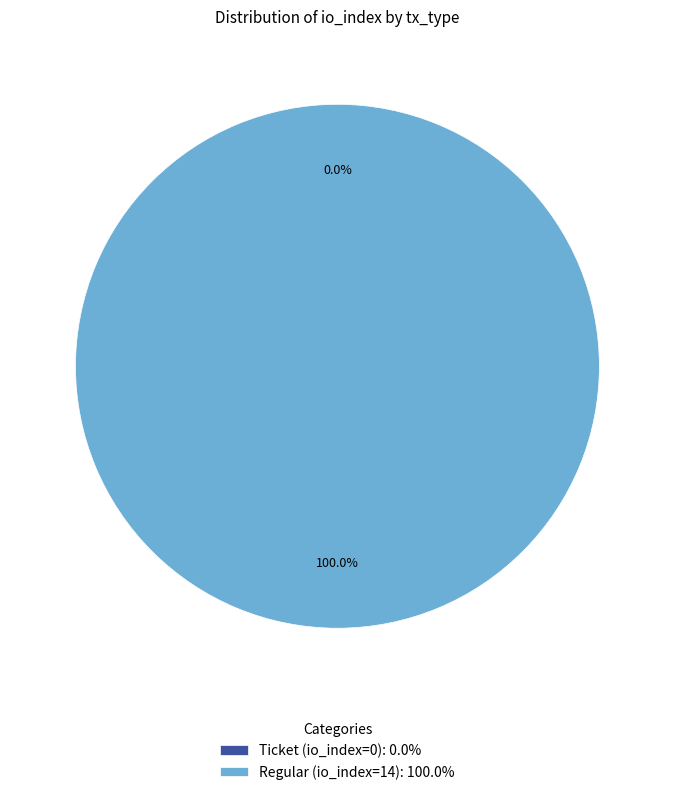

Rank the categories by value from lowest to highest.

Ticket (io_index=0), Regular (io_index=14)